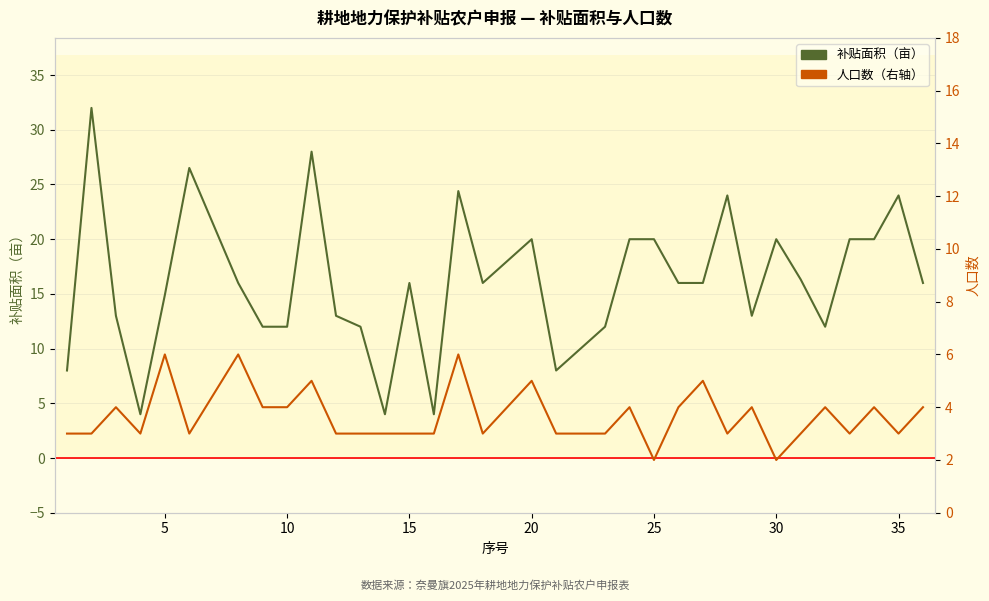

Rank the series by their average value, from lowest to highest.

人口数, 补贴面积（亩）